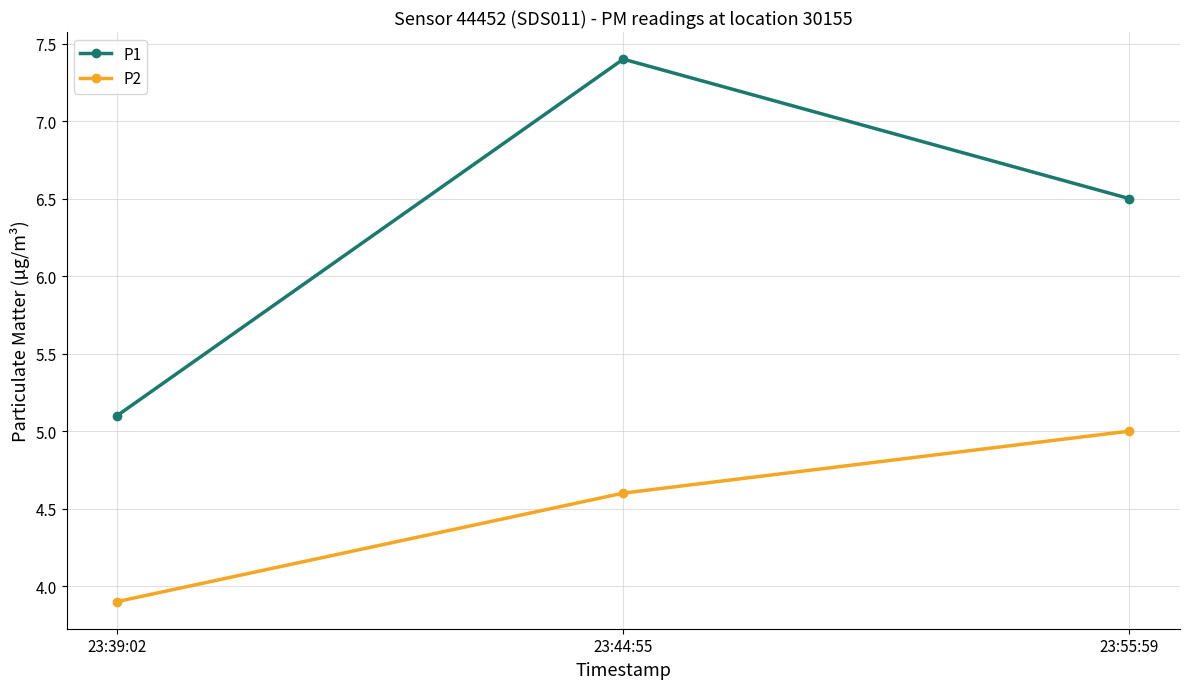

How many values in the P1 series are below 6?

1